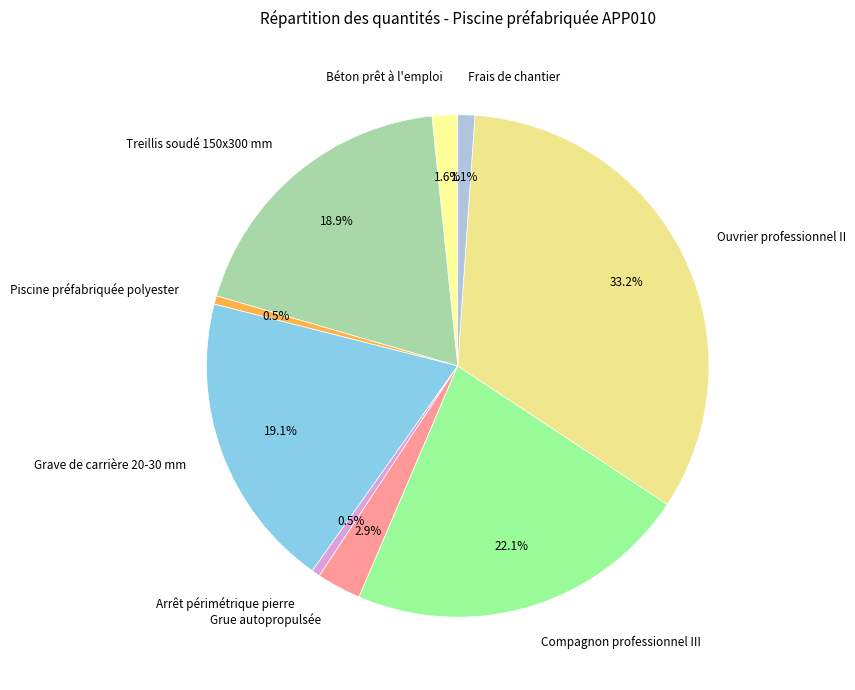

What is the ratio of the value at Arrêt périmétrique pierre to the value at Béton prêt à l'emploi?

0.3